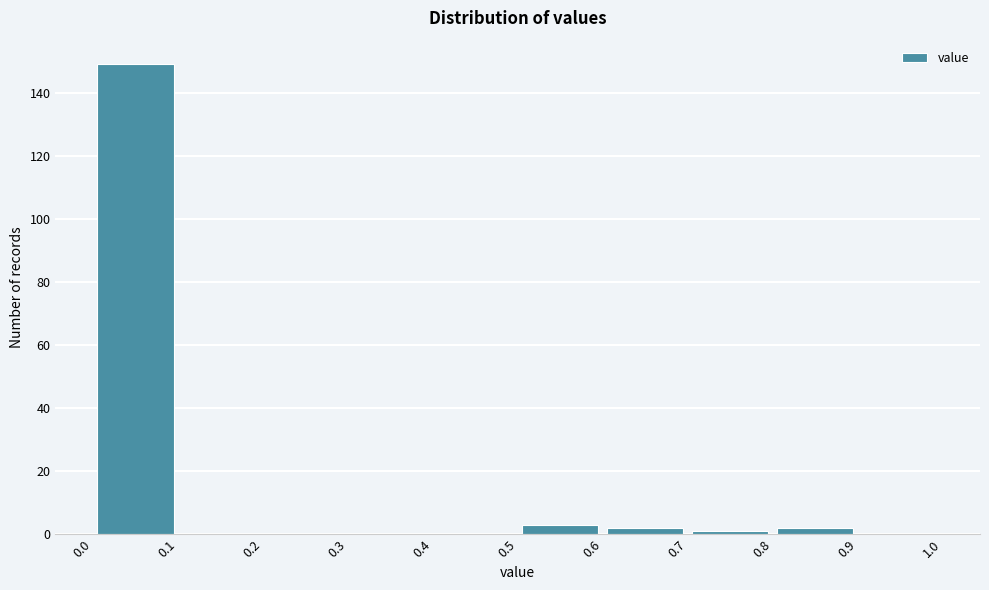

Reading left to right, list every bar in this chart as the range it spans on the x-axis followed by its height. The values are not printed on the chart, so give them approximately, as read against the axis.

0.0 to 0.1: 150
0.1 to 0.2: 0
0.2 to 0.3: 0
0.3 to 0.4: 0
0.4 to 0.5: 0
0.5 to 0.6: 4
0.6 to 0.7: 2
0.7 to 0.8: under 2
0.8 to 0.9: 2
0.9 to 1.0: 0